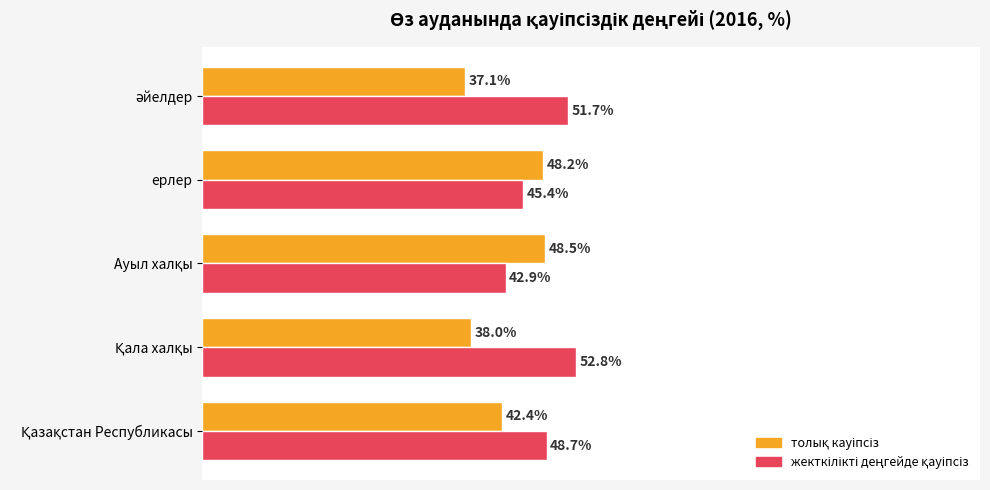

How many groups of bars are there?

5